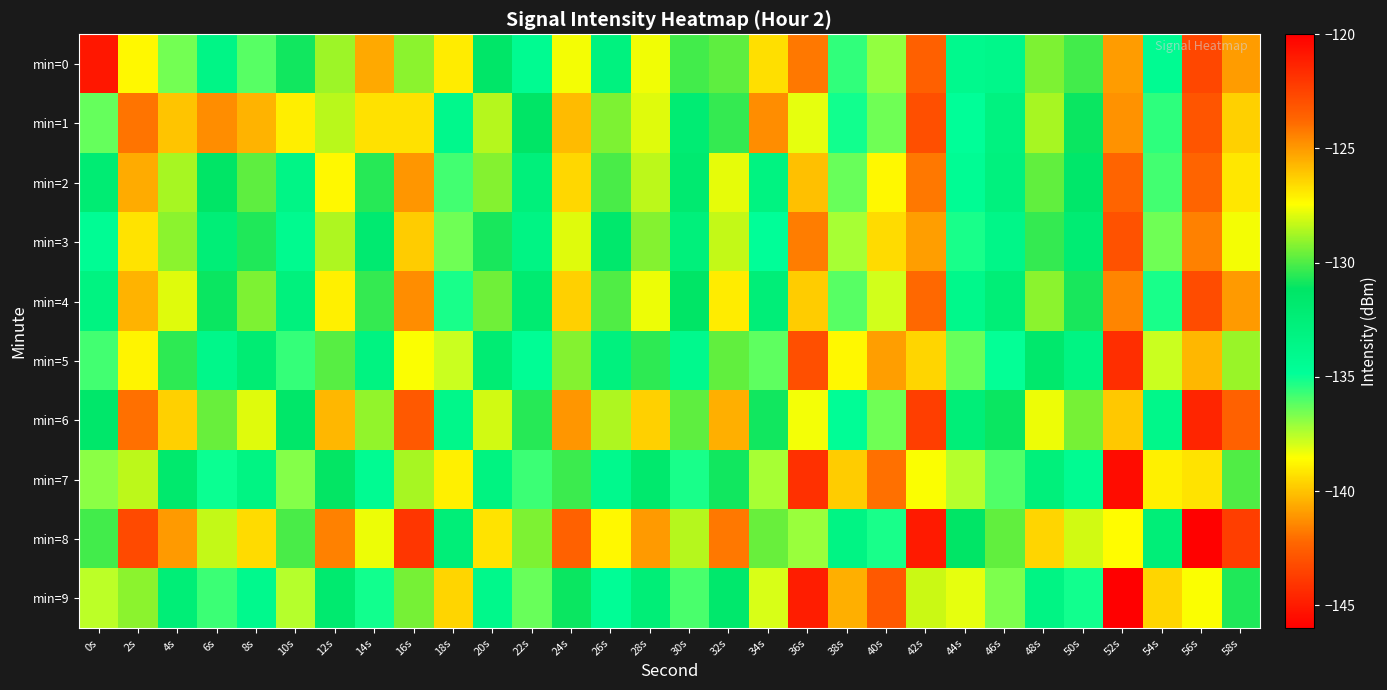

At which category is the sum across all series the highest?

56s